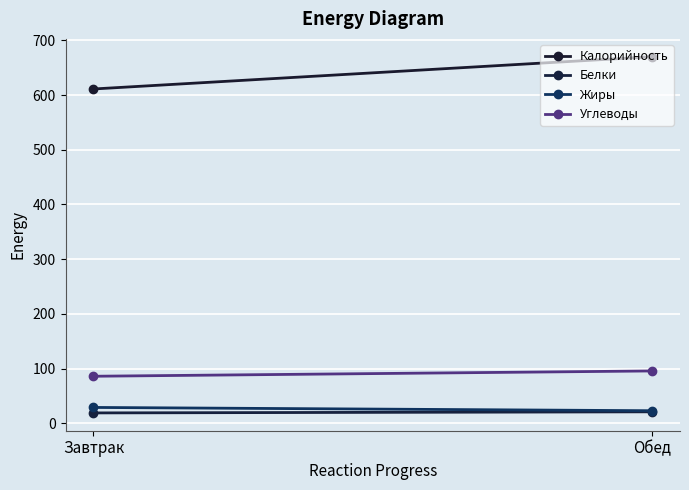

Is this an area chart (filled region under the line)?

No